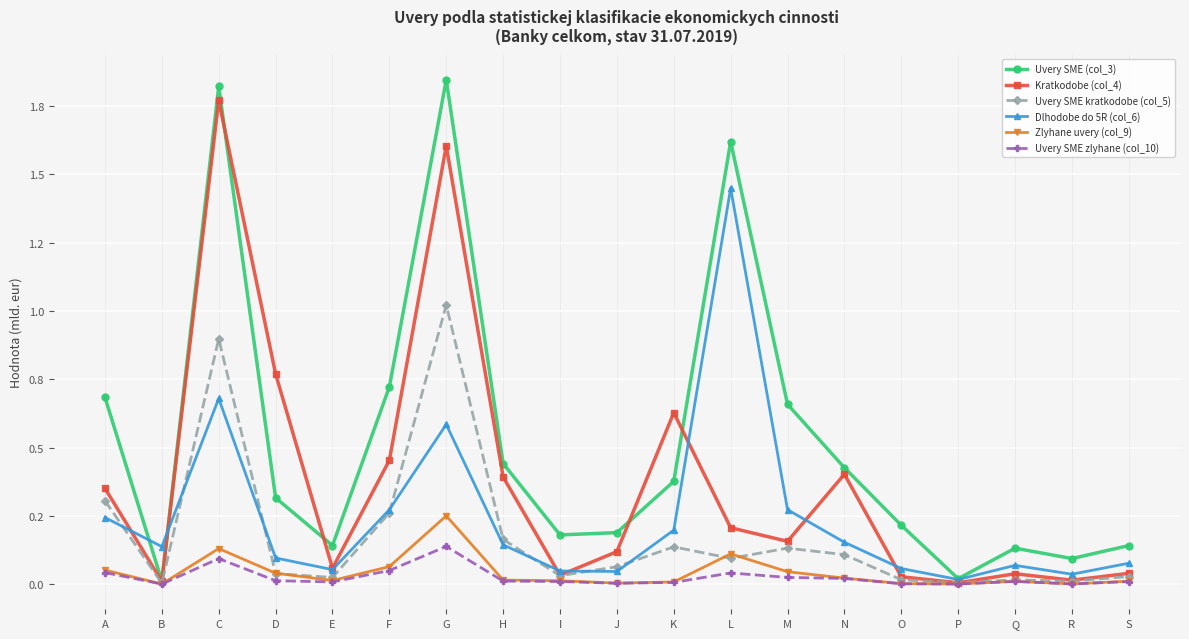

Rank the series at F from lowest to highest value.

Uvery SME zlyhane (col_10), Zlyhane uvery (col_9), Uvery SME kratkodobe (col_5), Dlhodobe do 5R (col_6), Kratkodobe (col_4), Uvery SME (col_3)